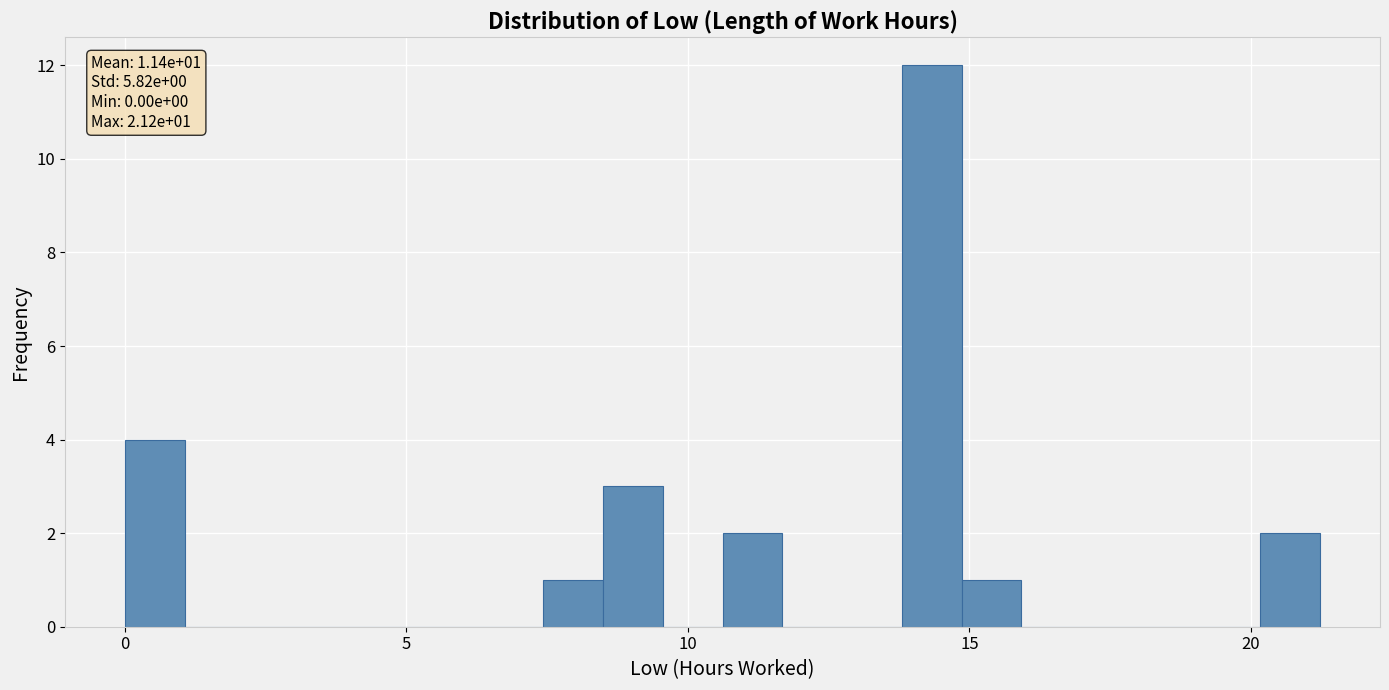

Read against the x-axis, roughly where is the centre of the tallest bar?

14.5